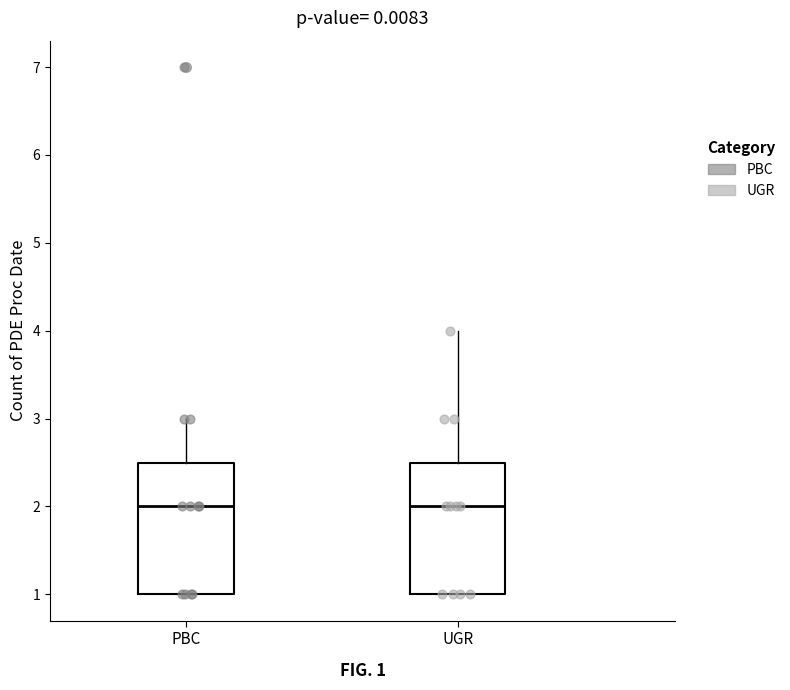

Reading left to right, transcribe this box plot: for each box, give where its median line is, the range the box spans, and where its two whiskers end, as read against the y-axis. The values are not printed on the chart, so give them approximately, as read against the axis.

PBC: median 2.0, box 1.0 to 2.5, whiskers 1.0 to 3.0
UGR: median 2.0, box 1.0 to 2.5, whiskers 1.0 to 4.0